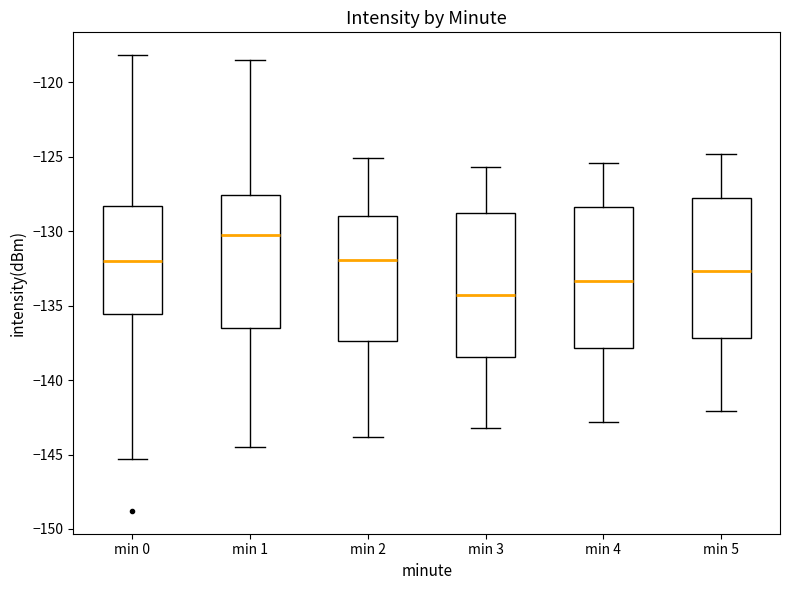

Reading left to right, transcribe this box plot: for each box, give where its median line is, the range the box spans, and where its two whiskers end, as read against the y-axis. The values are not printed on the chart, so give them approximately, as read against the axis.

min 0: median -132.0, box -135.5 to -128.5, whiskers -145.5 to -118.0
min 1: median -130.0, box -136.5 to -127.5, whiskers -144.5 to -118.5
min 2: median -132.0, box -137.5 to -129.0, whiskers -144.0 to -125.0
min 3: median -134.0, box -138.5 to -129.0, whiskers -143.0 to -125.5
min 4: median -133.5, box -138.0 to -128.5, whiskers -143.0 to -125.5
min 5: median -132.5, box -137.0 to -128.0, whiskers -142.0 to -125.0